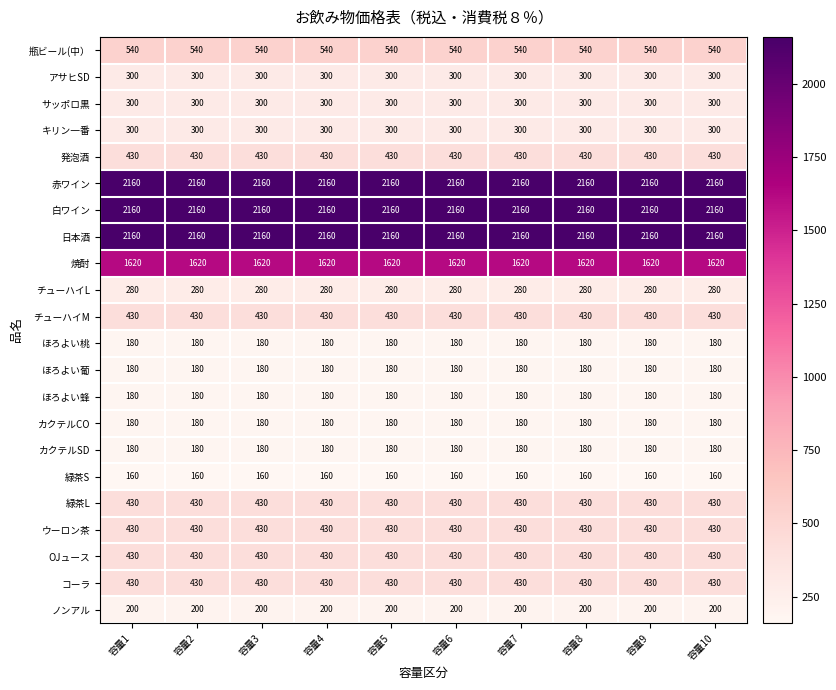

What is the minimum value shown in the chart?

160